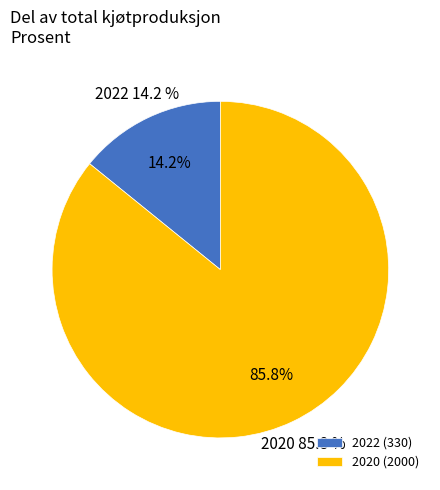

To the nearest percent, what is the difference between the 2020 and 2022 slice percentages?

72%